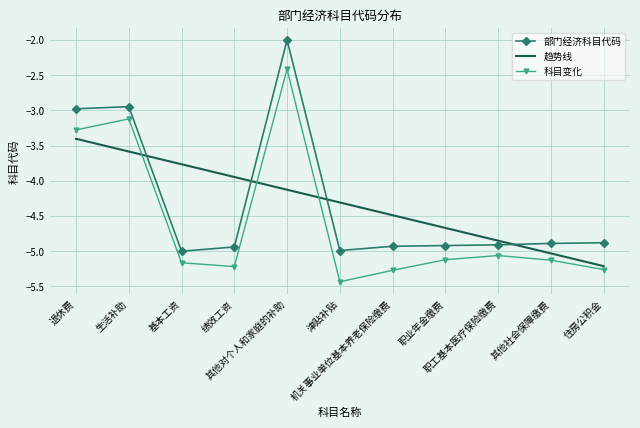

The value of 科目变化 at 职工基本医疗保险缴费 is -5.1. True or false?

True